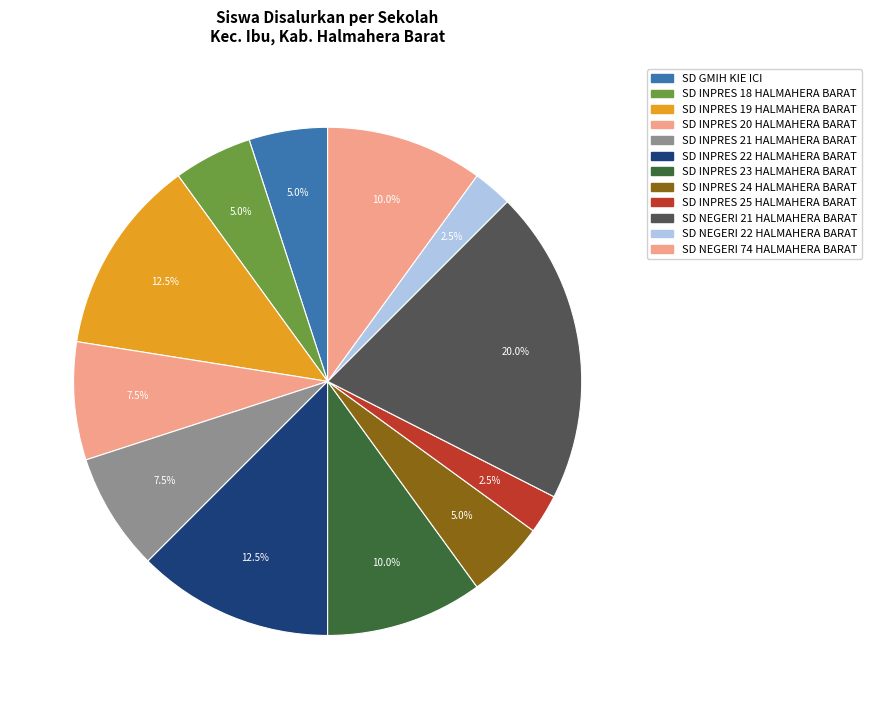

Count the number of slices in the pie.

12